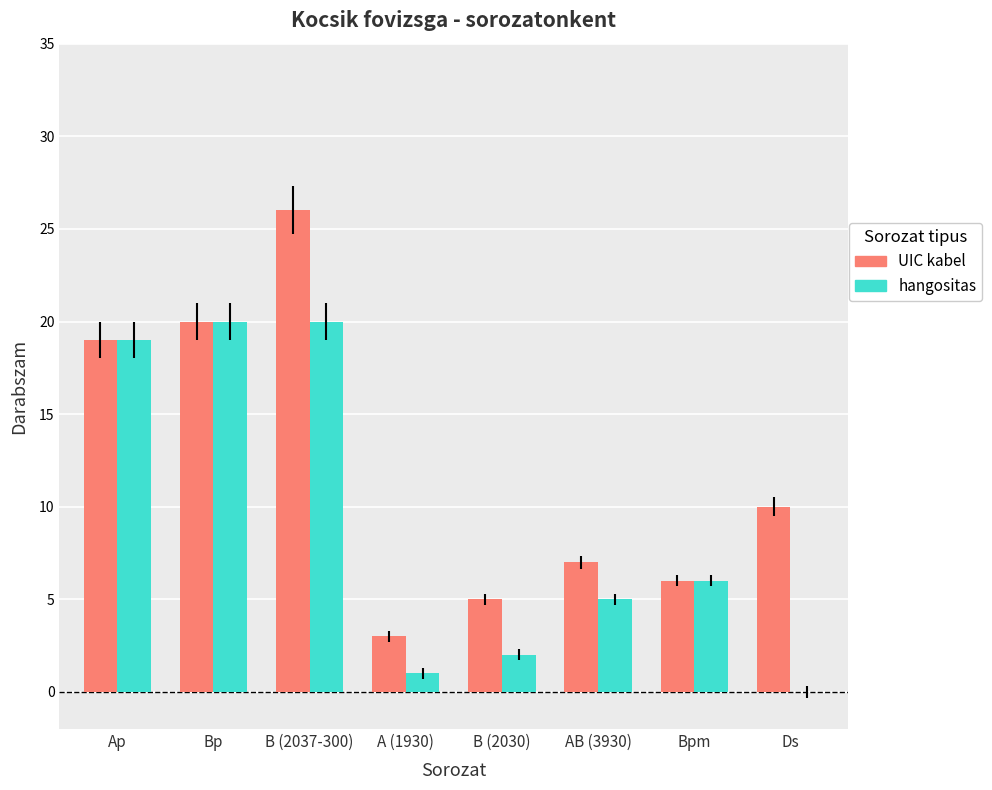

The value of UIC kabel at Bp is 6. True or false?

False